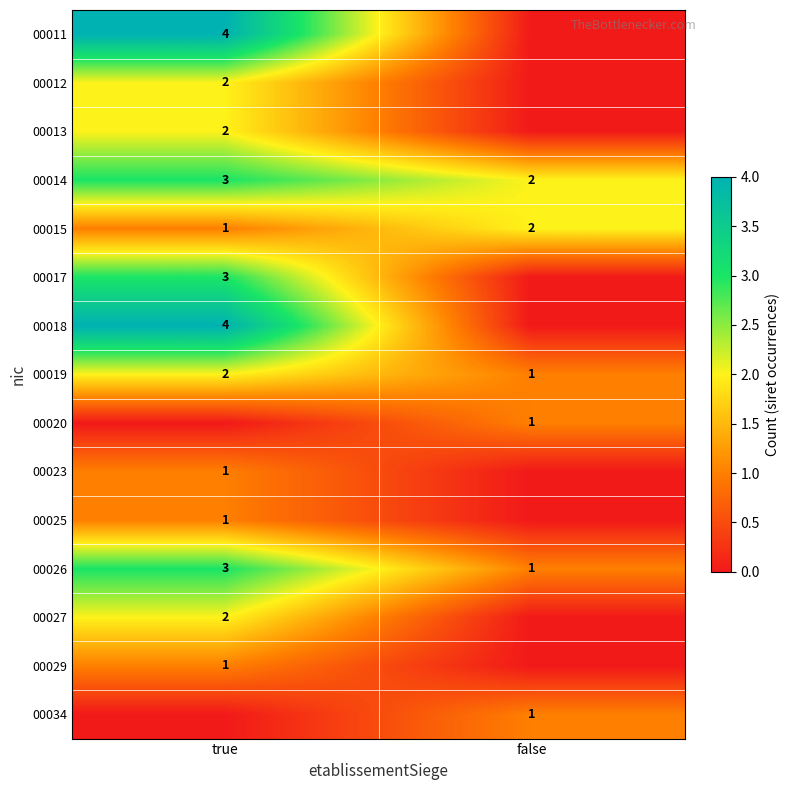

Is the value of 00026 at true greater than the value of 00029 at true?

Yes